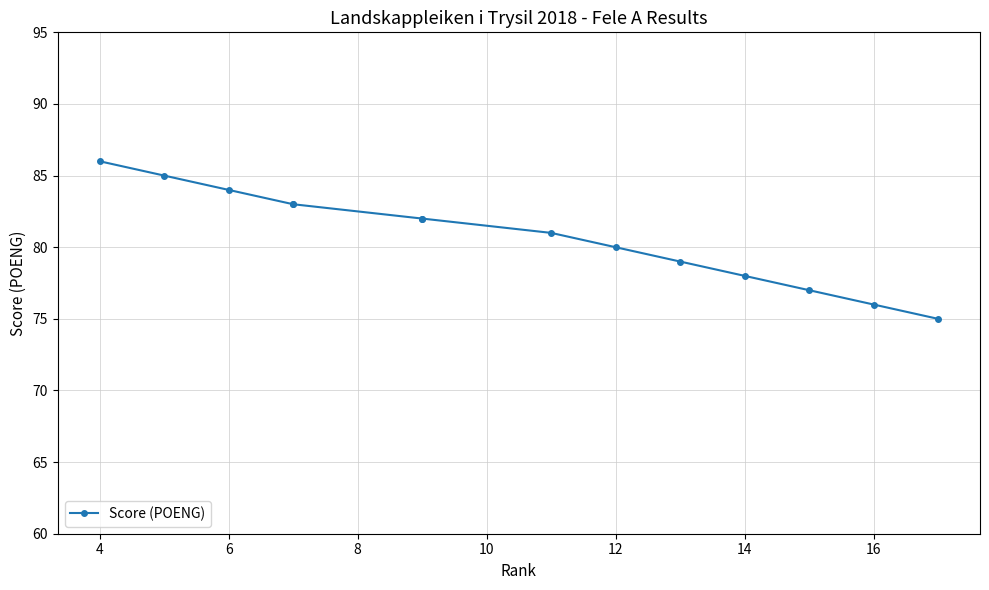

What is the greatest value displayed?

86